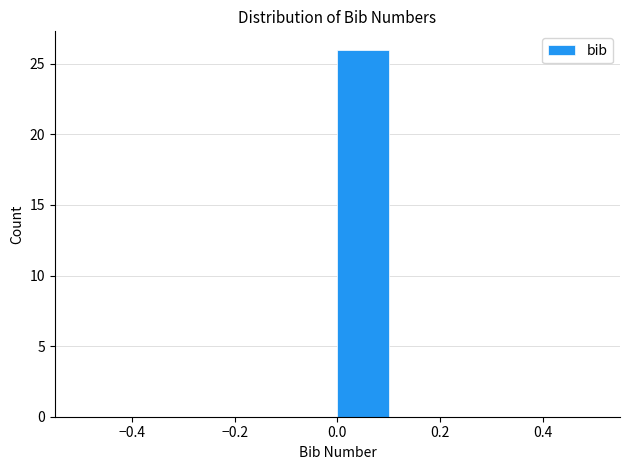

Reading left to right, transcribe this chart: for each bar, give the range it covers on the x-axis and its height. The values are not printed on the chart, so give them approximately, as read against the axis.

-0.5 to -0.4: 0
-0.4 to -0.3: 0
-0.3 to -0.2: 0
-0.2 to -0.1: 0
-0.1 to 0.0: 0
0.0 to 0.1: 26
0.1 to 0.2: 0
0.2 to 0.3: 0
0.3 to 0.4: 0
0.4 to 0.5: 0